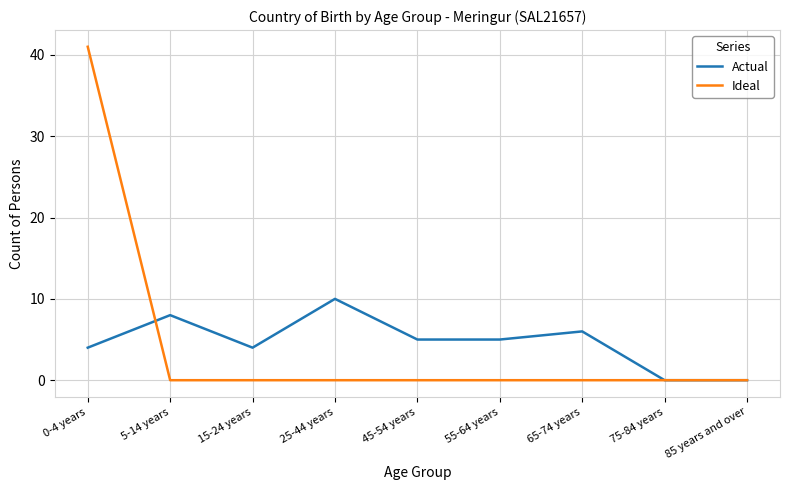

How many lines are shown in the chart?

2